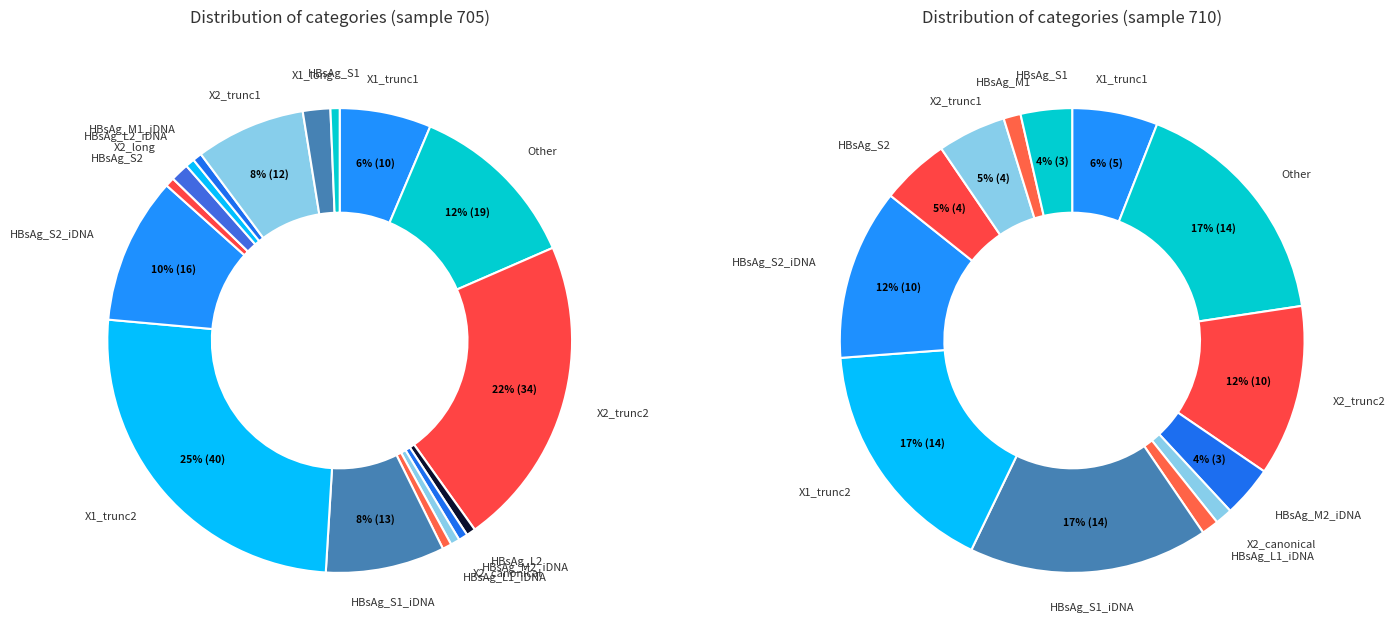

Is there a majority slice in this chart?

No